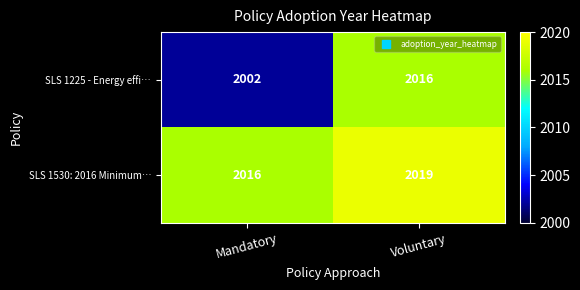

Reading left to right, what are all the values shown in this chart?

SLS 1225 - Energy effi…: 2002	2016
SLS 1530: 2016 Minimum…: 2016	2019